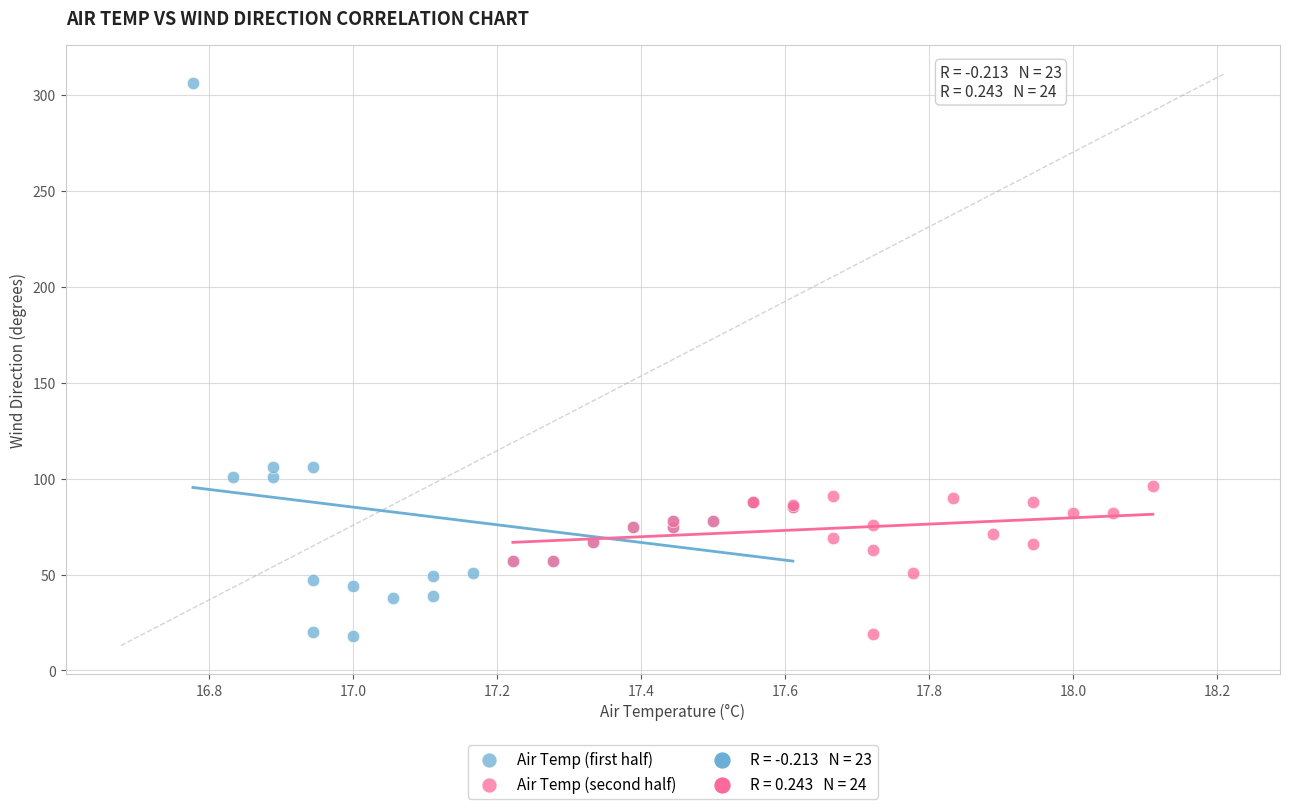

Which series contains the highest Y value?

Air Temp (first half)